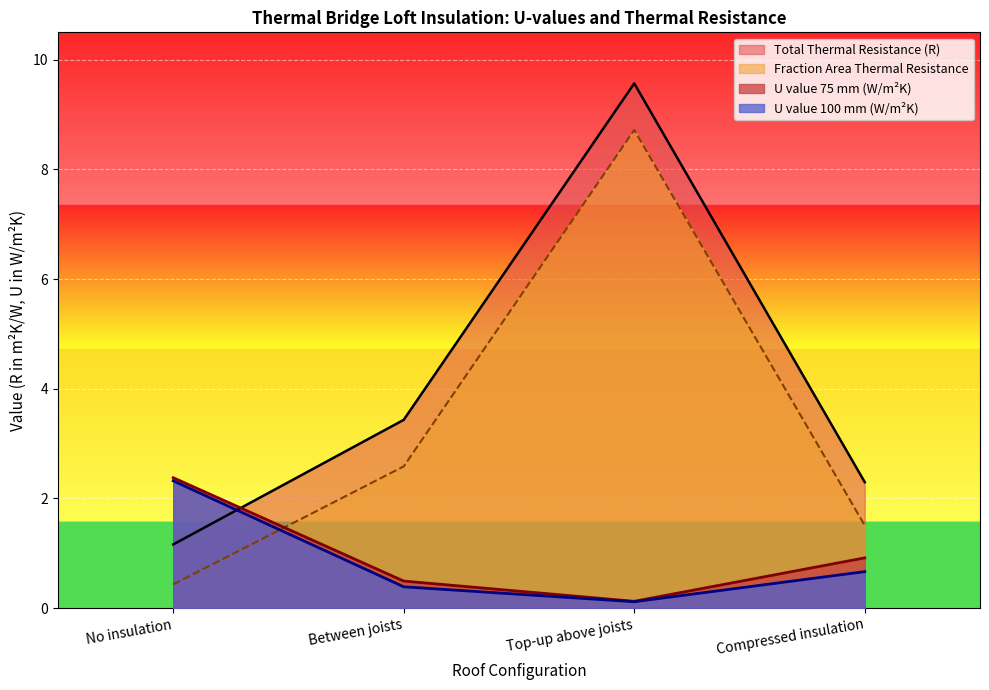

How many distinct data groups are displayed?

4